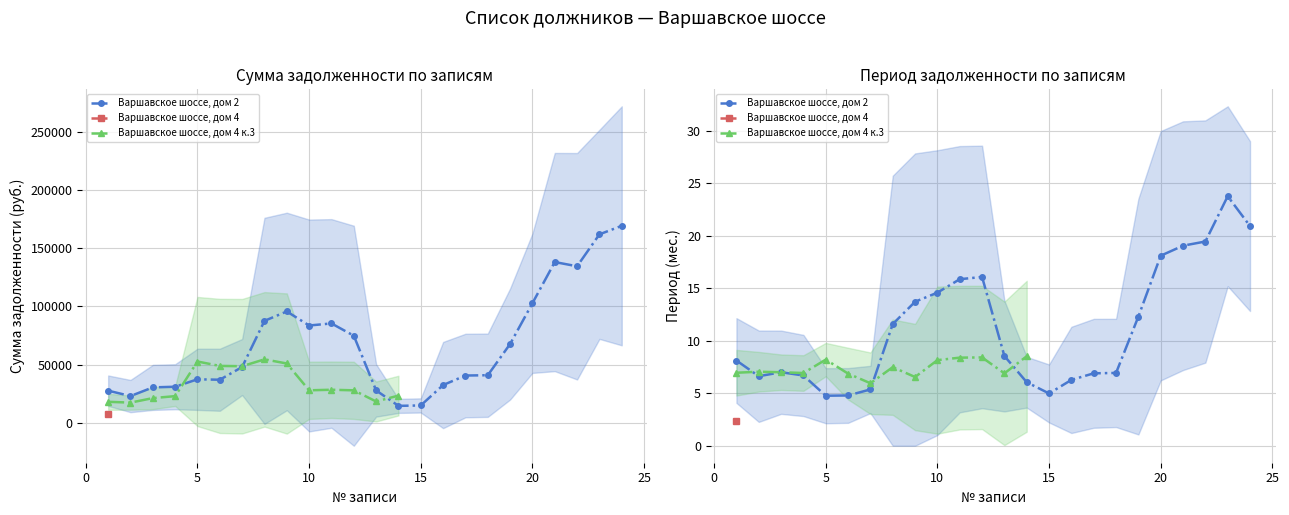

Is this an area chart (filled region under the line)?

No